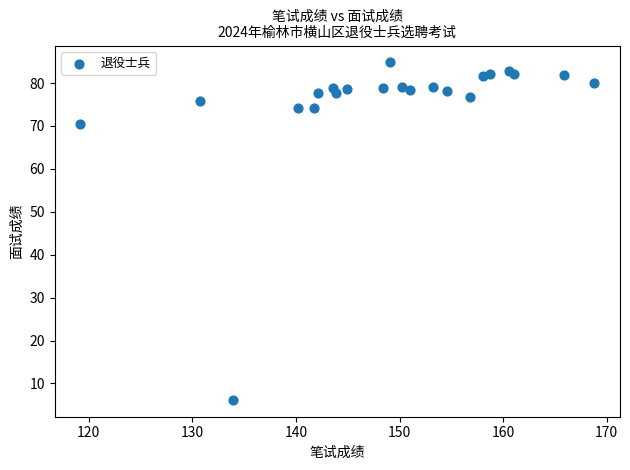

What Y value in the scatter plot is closest to 45?

70.4